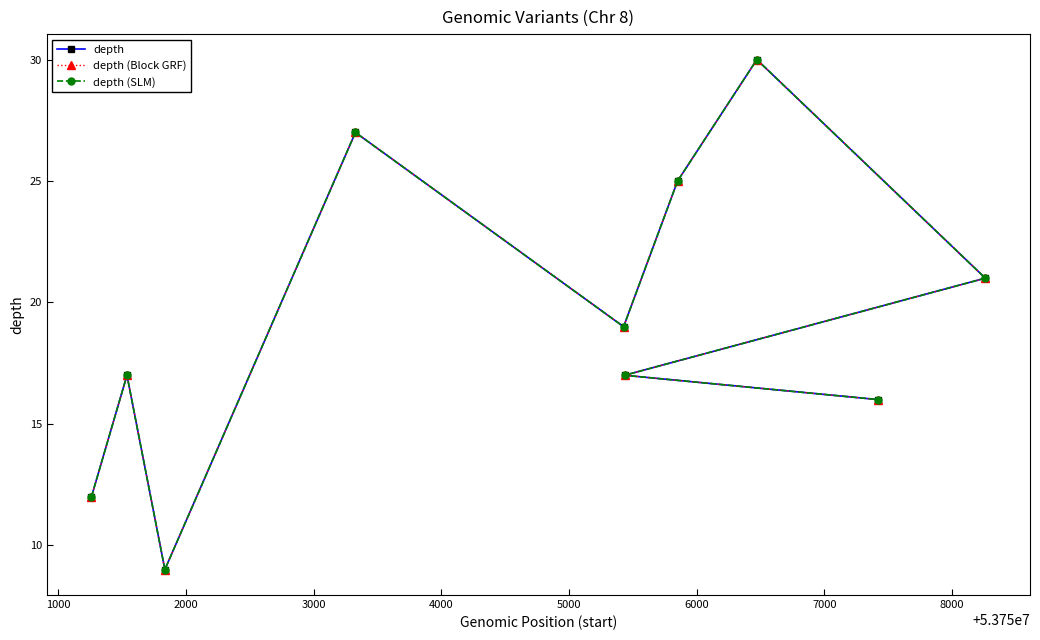

How many data points in depth (SLM) are less than 19?

5